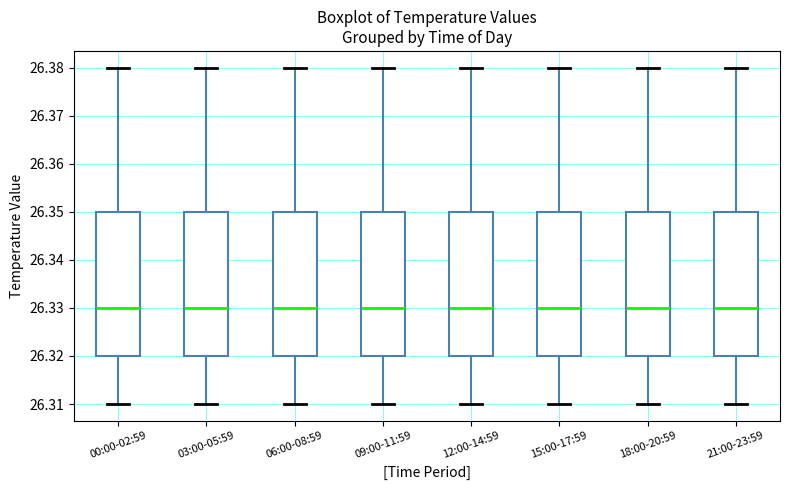

Reading left to right, read every box against the y-axis: the position of its median line, the range the box covers, and the ends of its whiskers. The values are not printed on the chart, so give them approximately, as read against the axis.

00:00-02:59: median 26.33, box 26.32 to 26.35, whiskers 26.31 to 26.38
03:00-05:59: median 26.33, box 26.32 to 26.35, whiskers 26.31 to 26.38
06:00-08:59: median 26.33, box 26.32 to 26.35, whiskers 26.31 to 26.38
09:00-11:59: median 26.33, box 26.32 to 26.35, whiskers 26.31 to 26.38
12:00-14:59: median 26.33, box 26.32 to 26.35, whiskers 26.31 to 26.38
15:00-17:59: median 26.33, box 26.32 to 26.35, whiskers 26.31 to 26.38
18:00-20:59: median 26.33, box 26.32 to 26.35, whiskers 26.31 to 26.38
21:00-23:59: median 26.33, box 26.32 to 26.35, whiskers 26.31 to 26.38